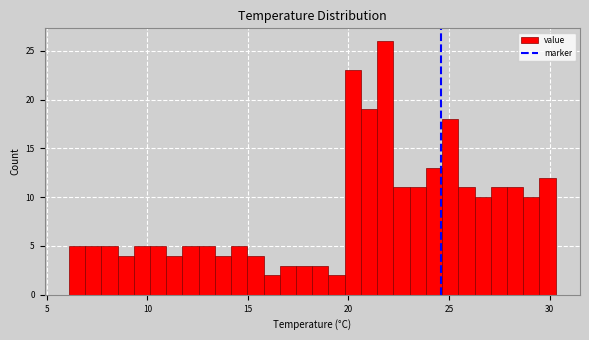

Read against the x-axis, roughly where is the centre of the tallest bar?

22.0